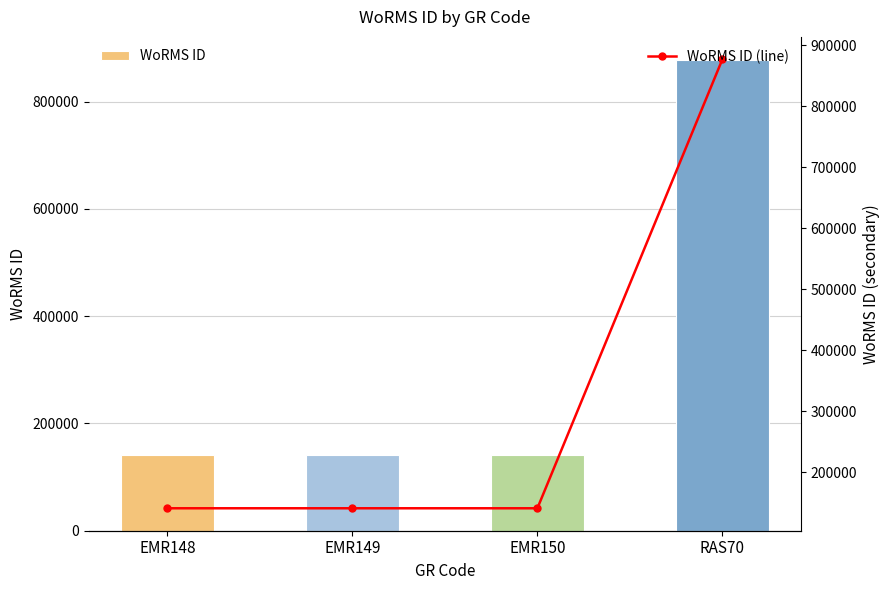

What is the total value across all series at EMR149?

281024